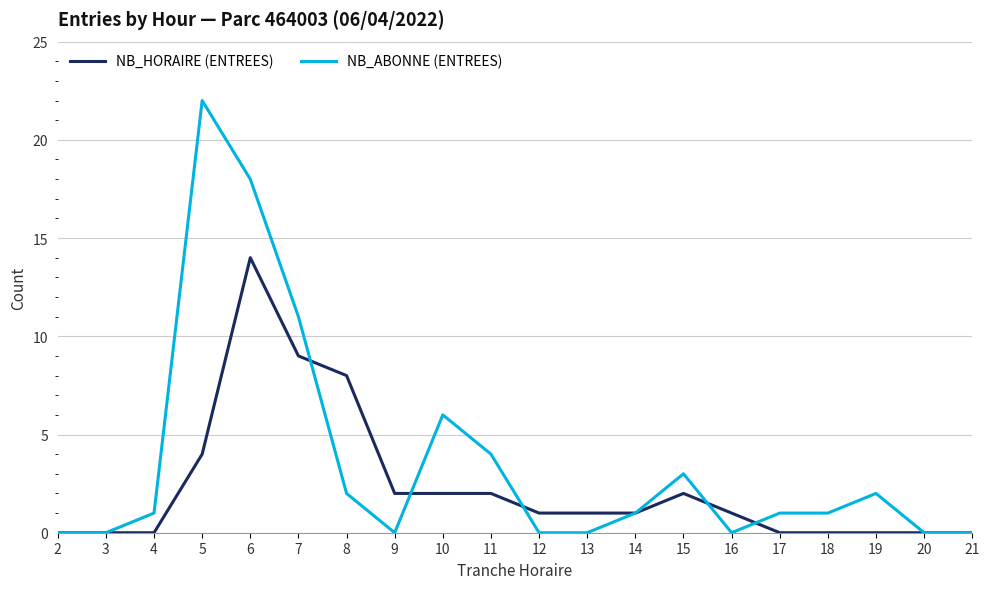

Rank the series at 16 from highest to lowest value.

NB_HORAIRE (ENTREES), NB_ABONNE (ENTREES)